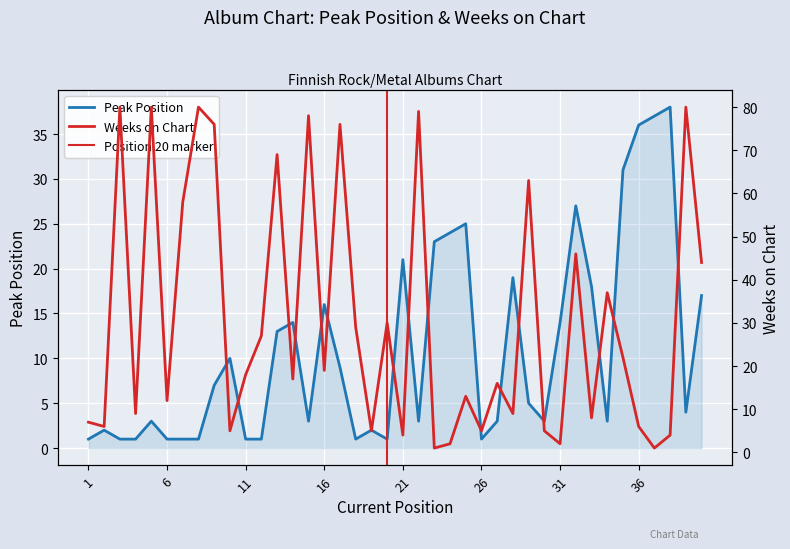

Is it true that Pico equals 1 at 4?

False